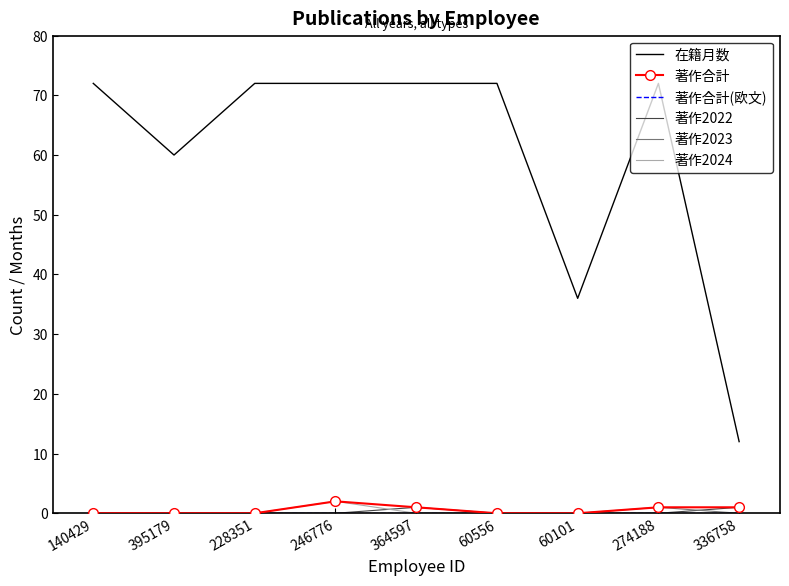

Which series has the largest total across all categories?

在籍月数